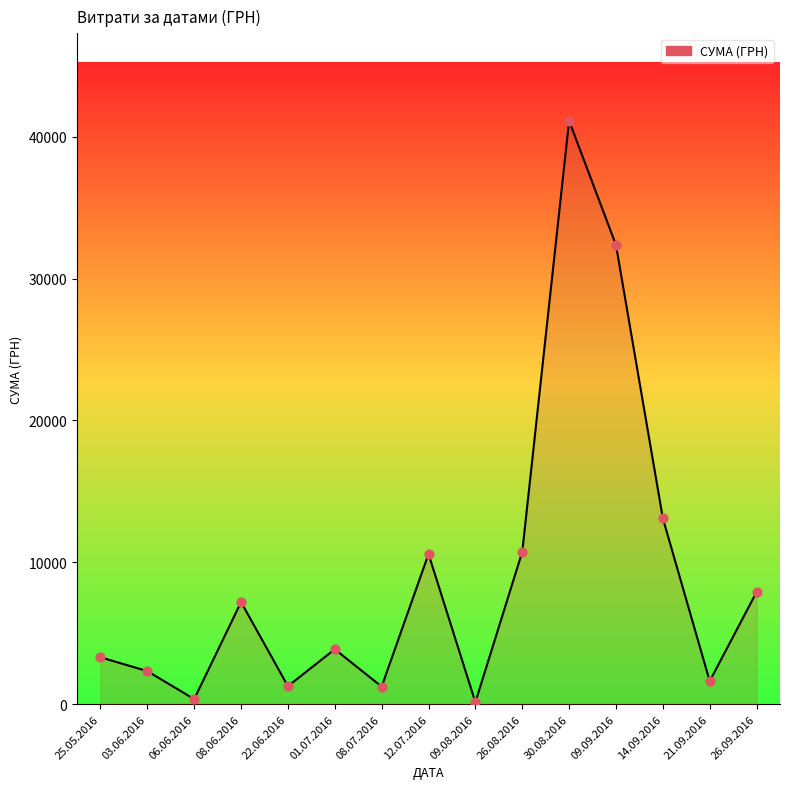

What is the change in value from 26.08.2016 to 09.09.2016?

+21633.3